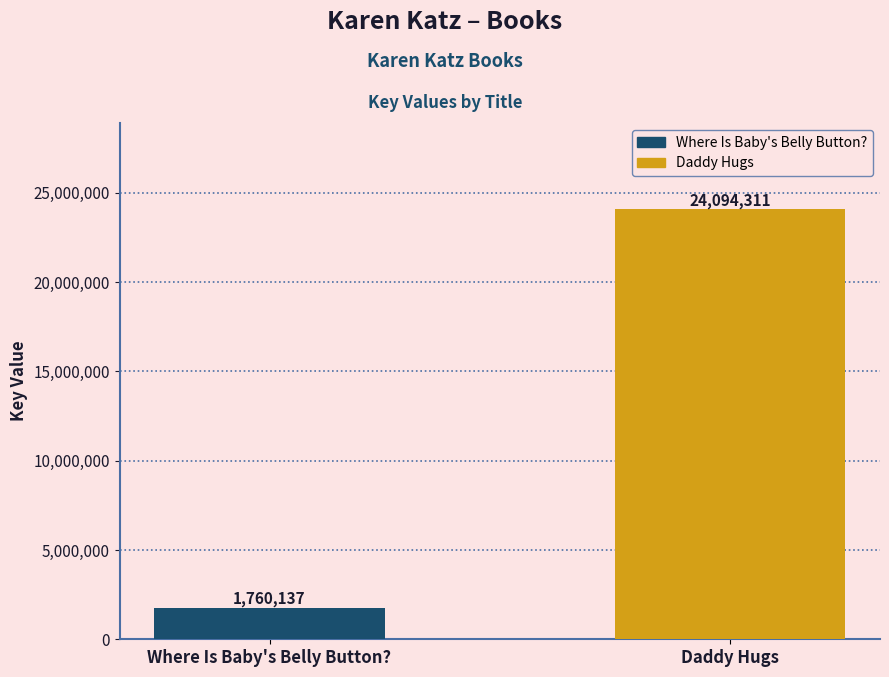

Between Where Is Baby's Belly Button? and Daddy Hugs, which is larger?

Daddy Hugs